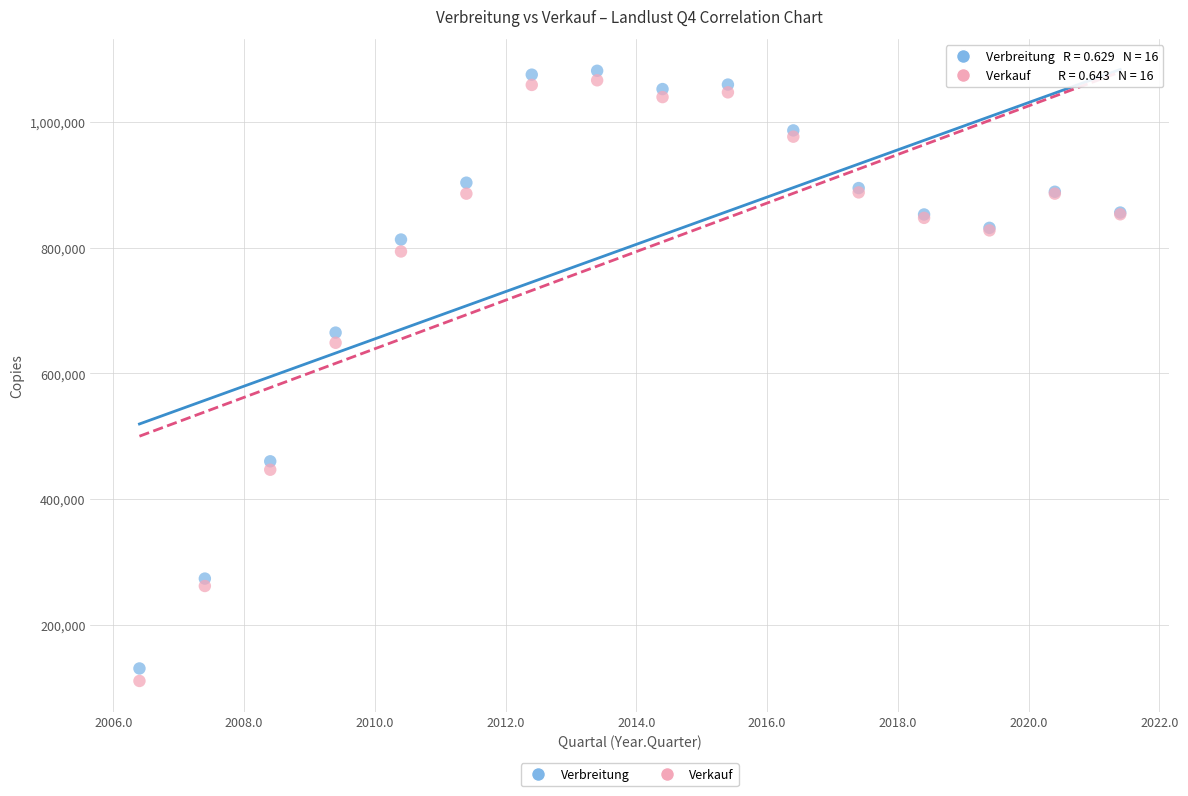

Which series reaches the maximum Y coordinate?

Verbreitung